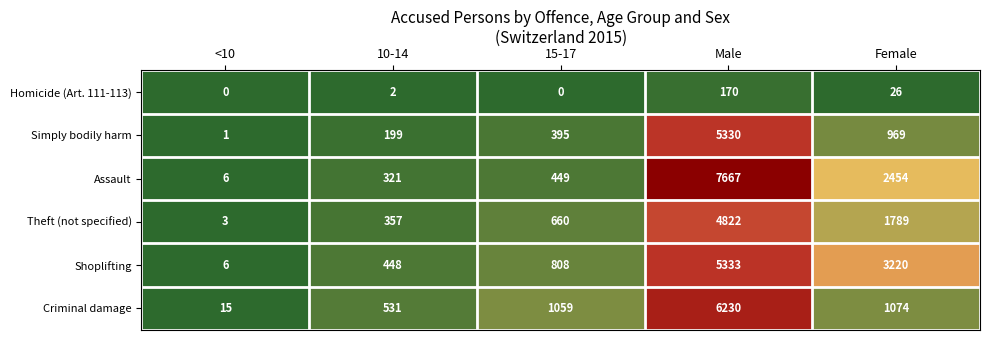

What is the total value across all series at <10?

31